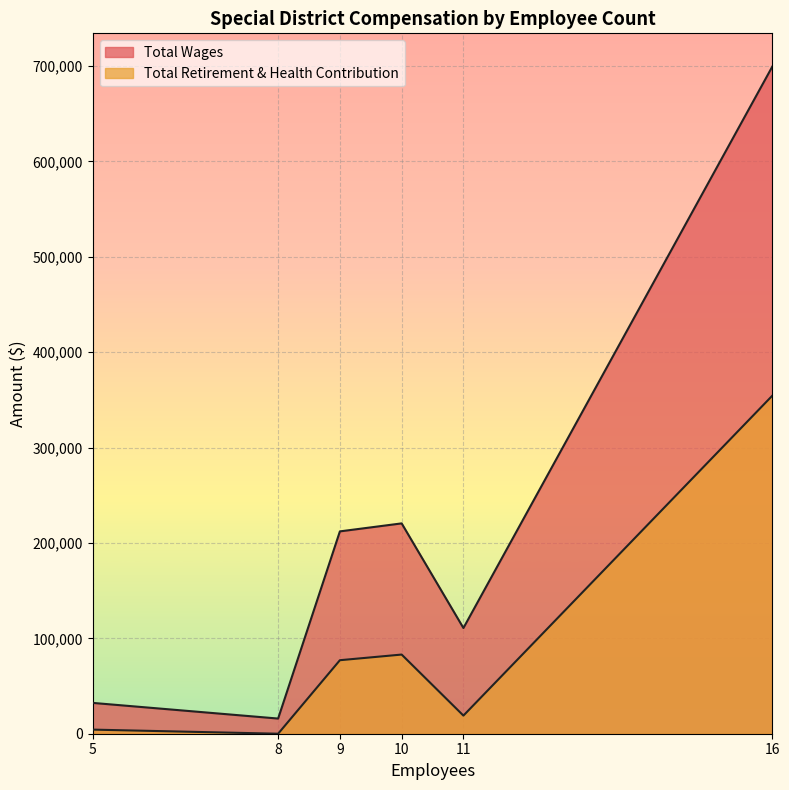

True or false: Total Retirement & Health Contribution has more than 1 points higher than both neighbors.

False